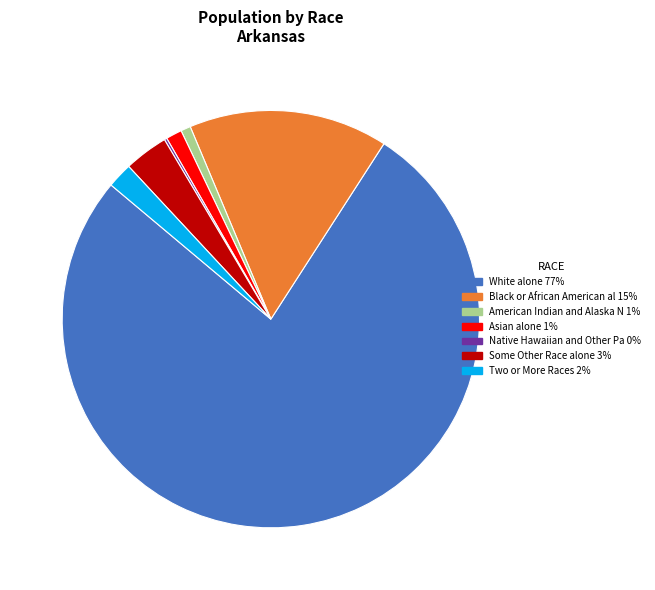

Is there a majority slice in this chart?

Yes